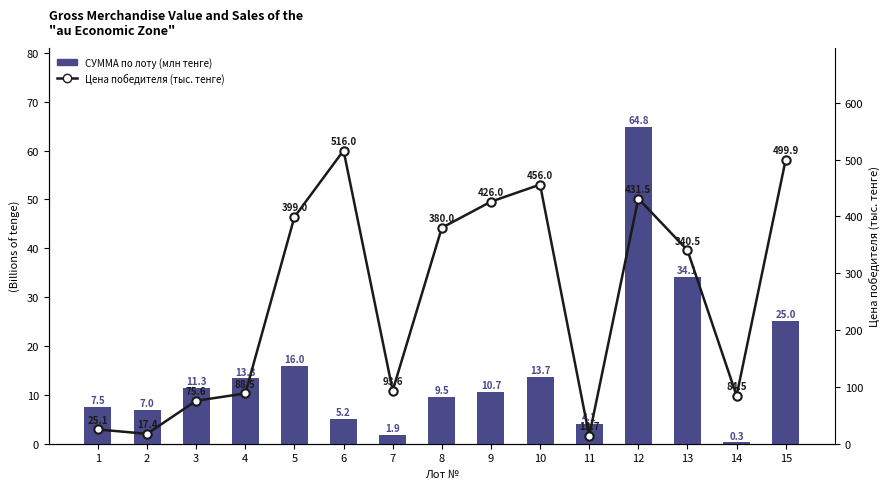

Where does the Цена победителя (тыс. тенге) series first go above 340?

5